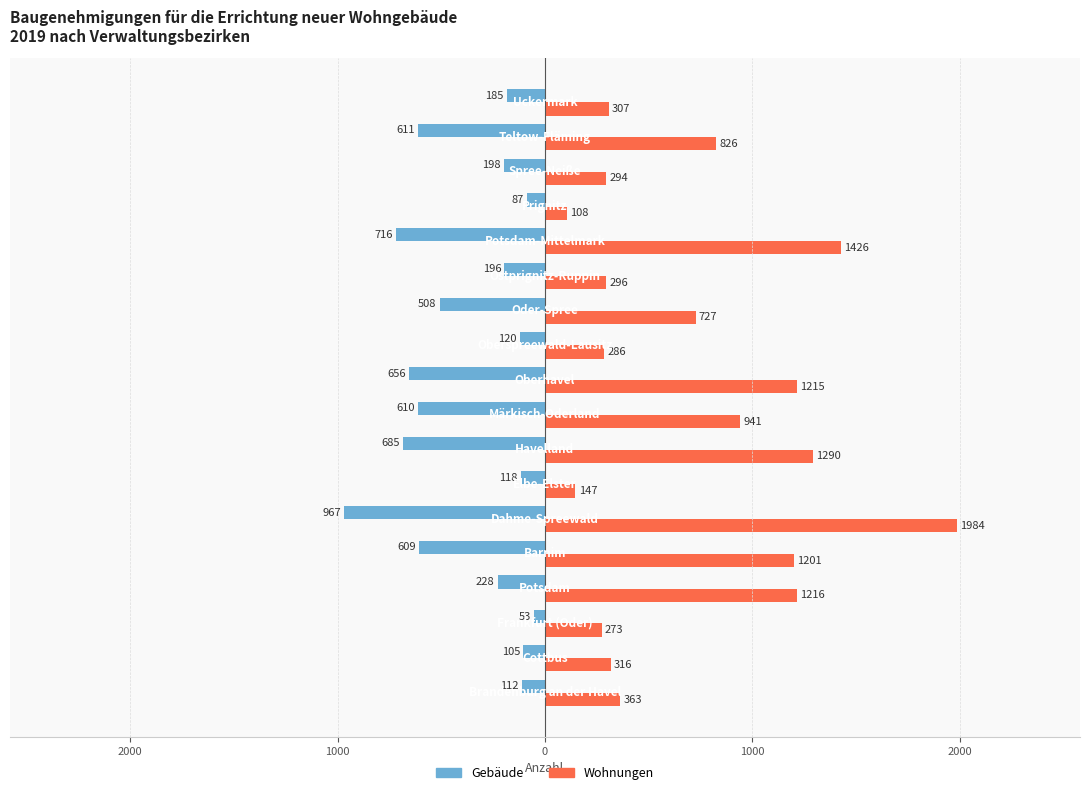

Reading left to right, list all the values displayed in this chart.

Gebäude: -112	-105	-53	-228	-609	-967	-118	-685	-610	-656	-120	-508	-196	-716	-87	-198	-611	-185
Wohnungen: 363	316	273	1216	1201	1984	147	1290	941	1215	286	727	296	1426	108	294	826	307